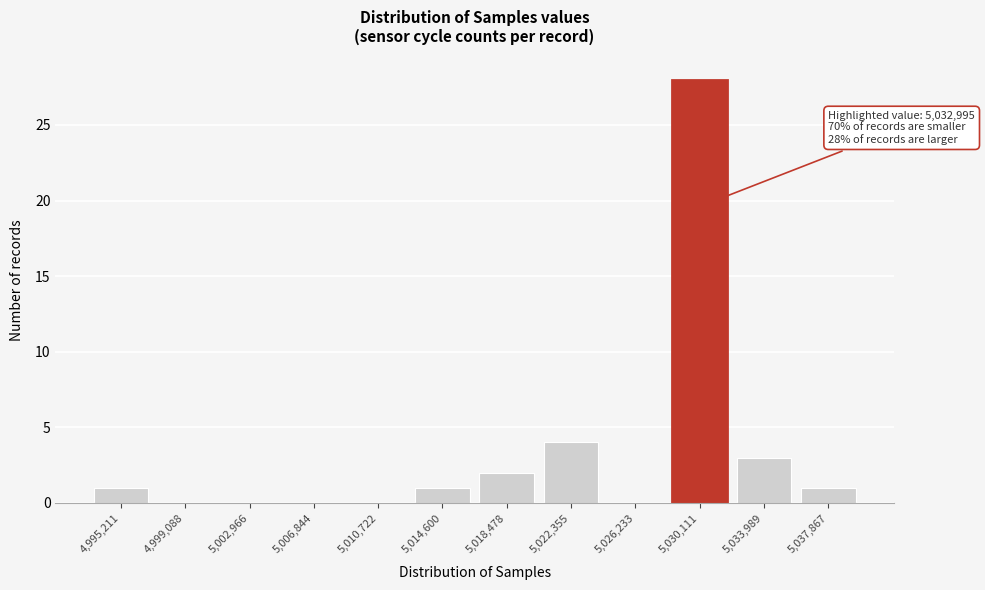

Reading left to right, what are all the values shown in this chart?

4,995,211=1	4,999,088=0	5,002,966=0	5,006,844=0	5,010,722=0	5,014,600=1	5,018,478=2	5,022,355=4	5,026,233=0	5,030,111=28	5,033,989=3	5,037,867=1